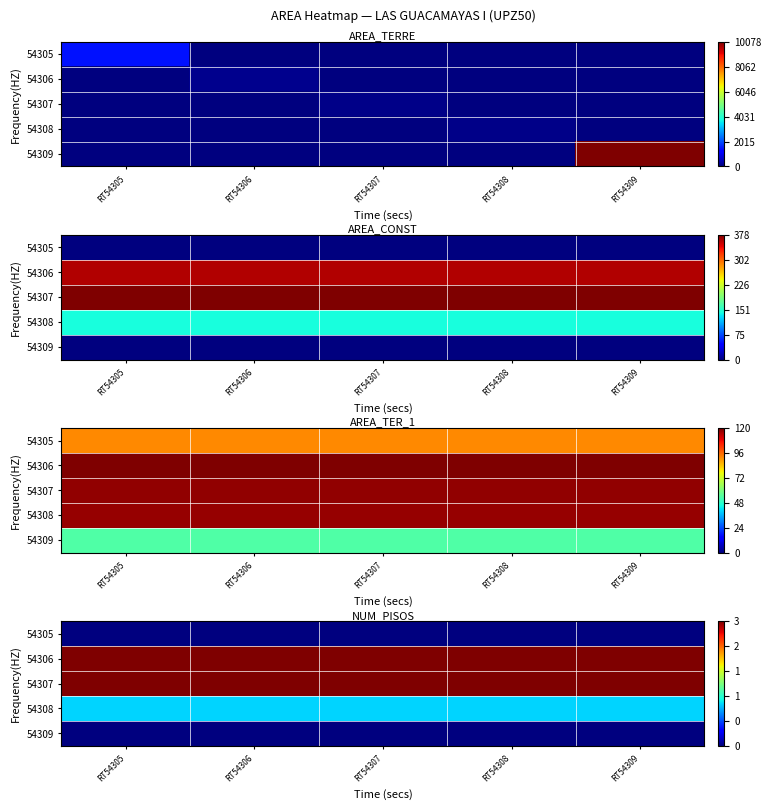

Between RT54307 and RT54308, which is larger?

RT54307